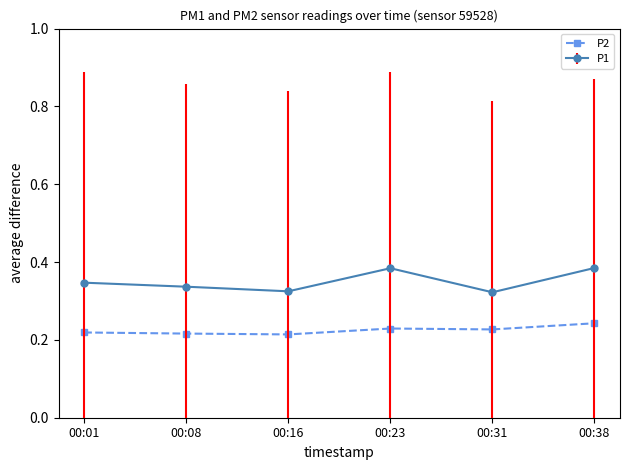

List the series in order of their peak value, lowest first.

P2, P1